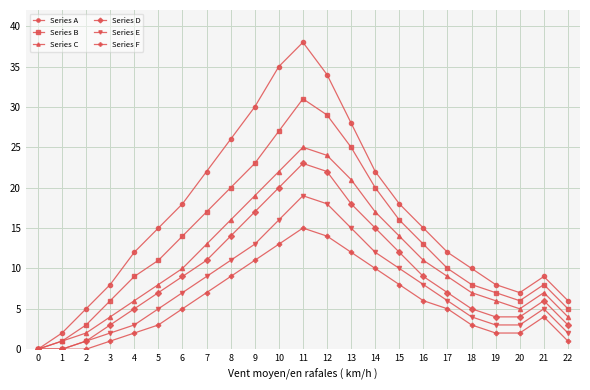

Count the number of categories in the chart.

23